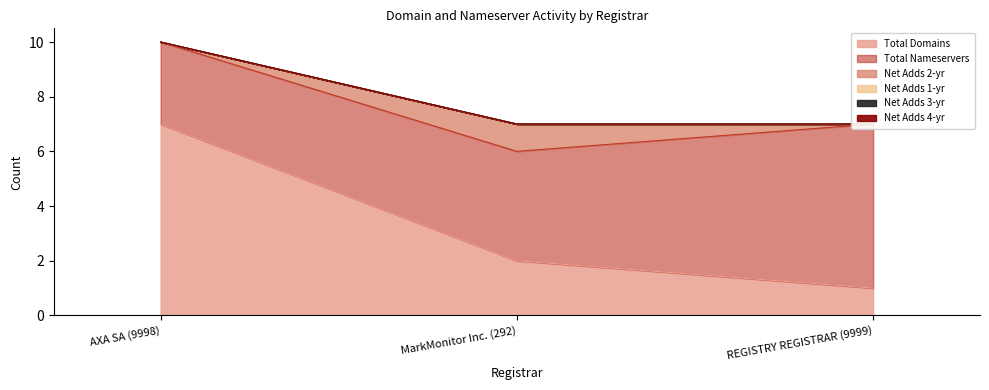

What is the label of the 3rd point from the left?

REGISTRY REGISTRAR (9999)